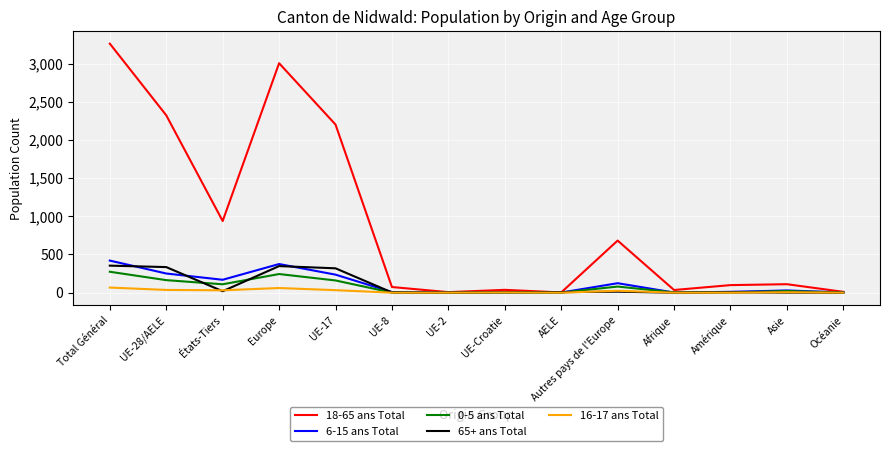

Which series has the largest range (max minus min)?

18-65 ans Total